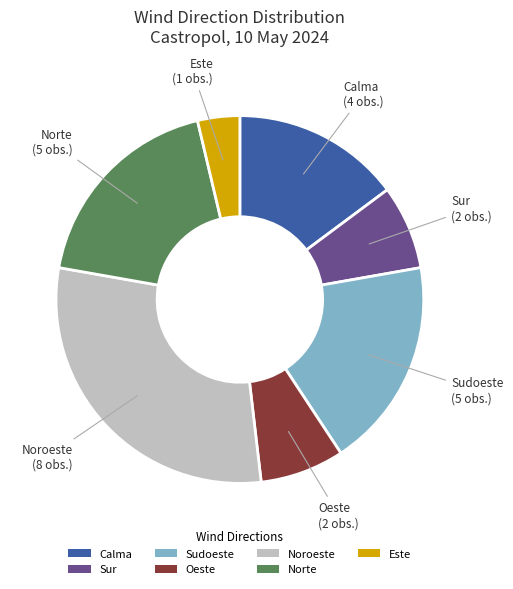

Does Noroeste account for over 50% of the chart?

No